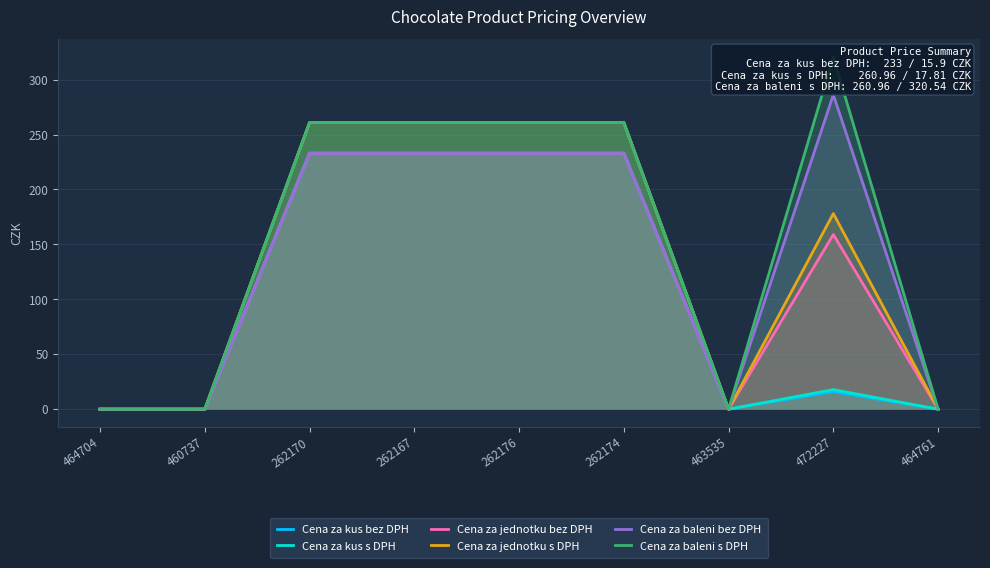

How many interior local valleys does the Cena za jednotku s DPH series have?

1